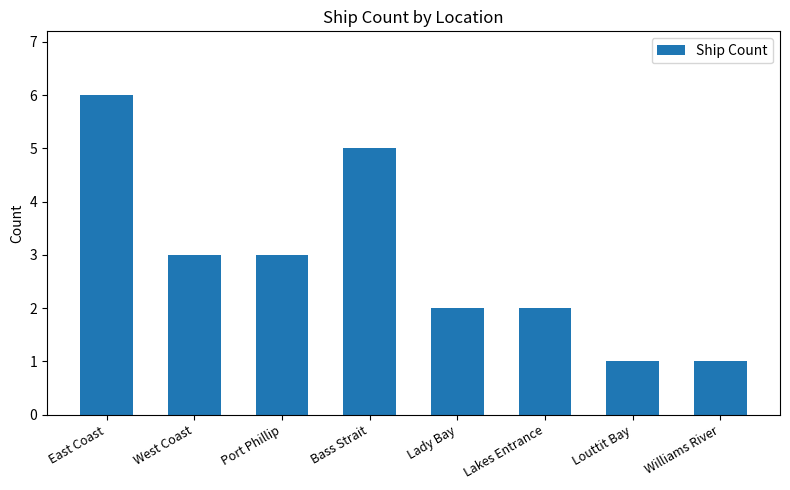

What is the value of the 1st bar from the left?

6